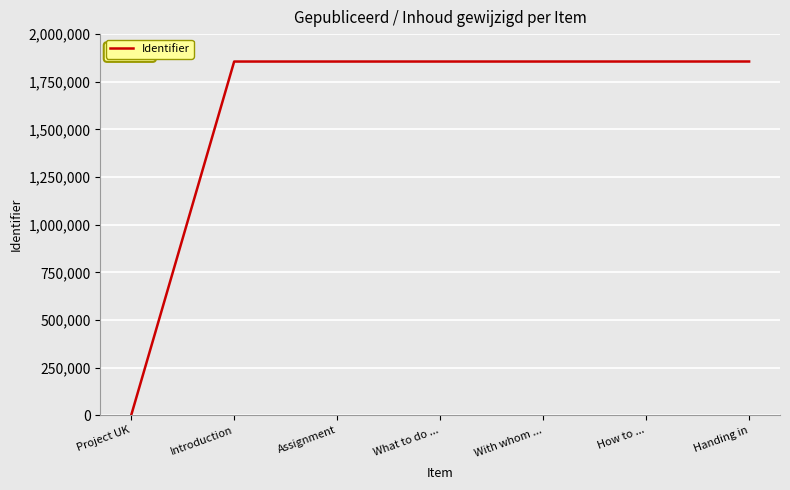

How many values are above zero?

6